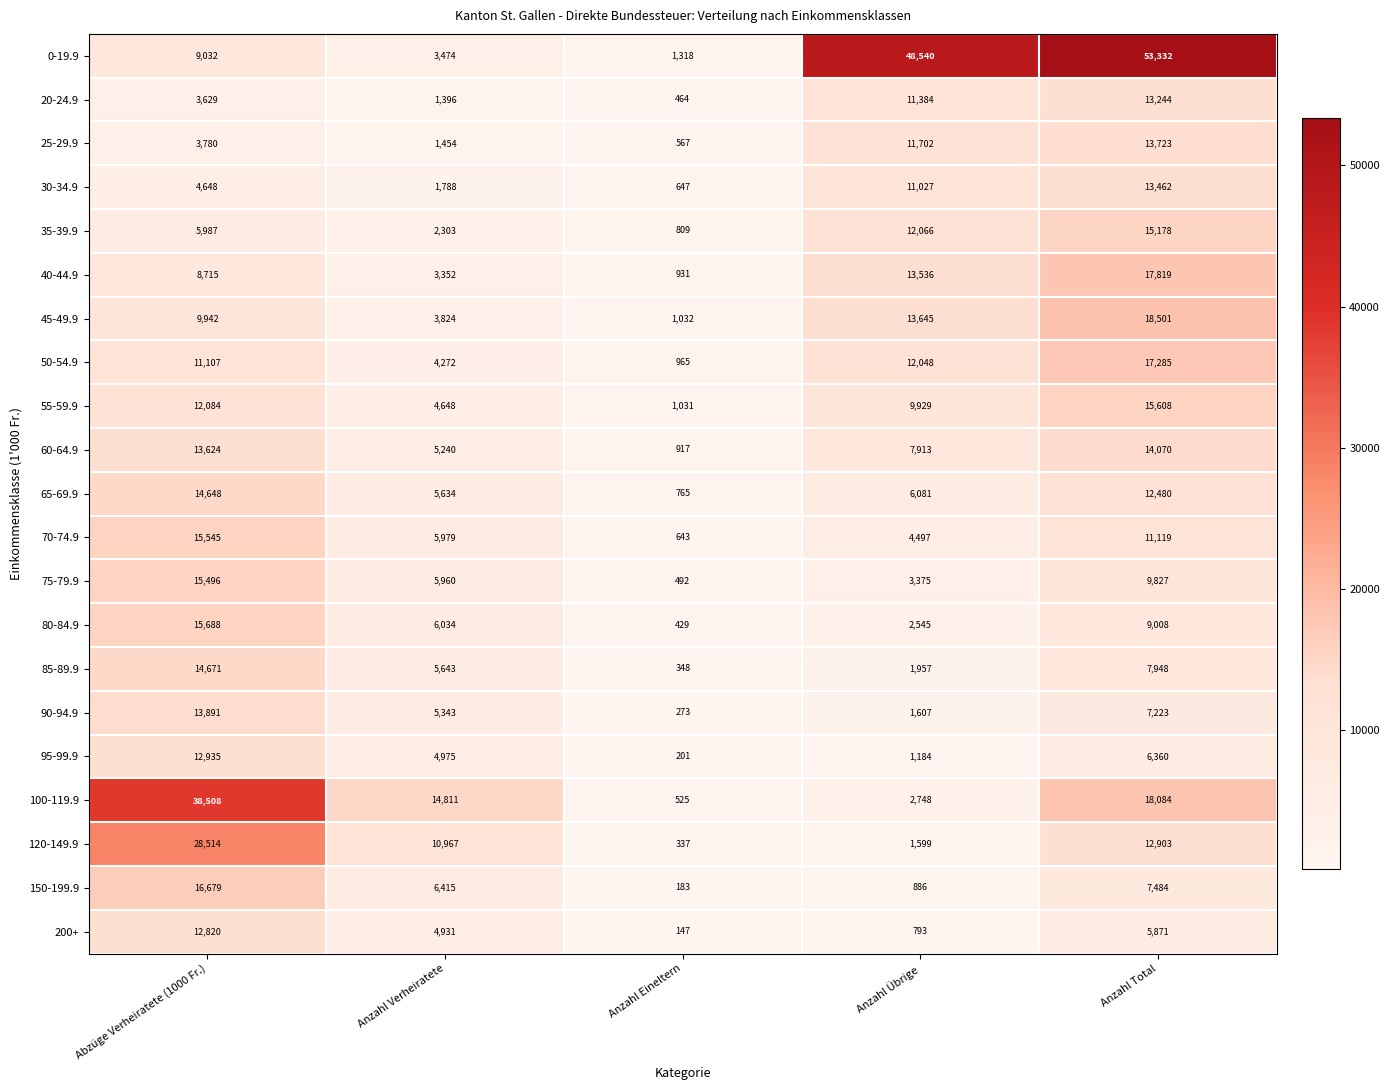

What is the greatest value displayed?

53332